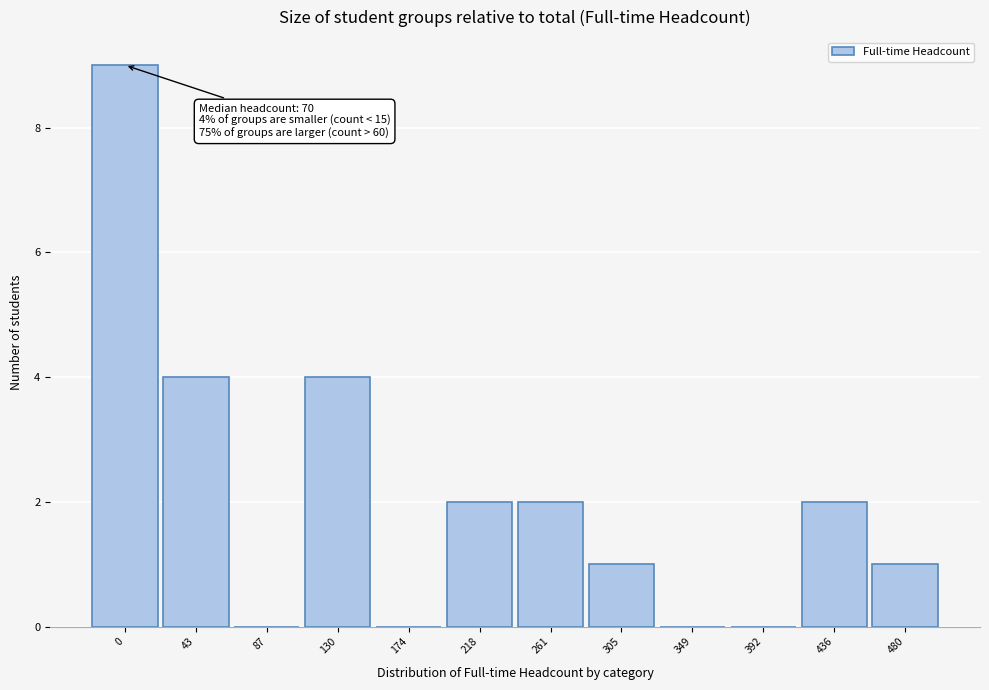

Reading right to left, extract all data points from this chart.

480=1	436=2	392=0	349=0	305=1	261=2	218=2	174=0	130=4	87=0	43=4	0=9